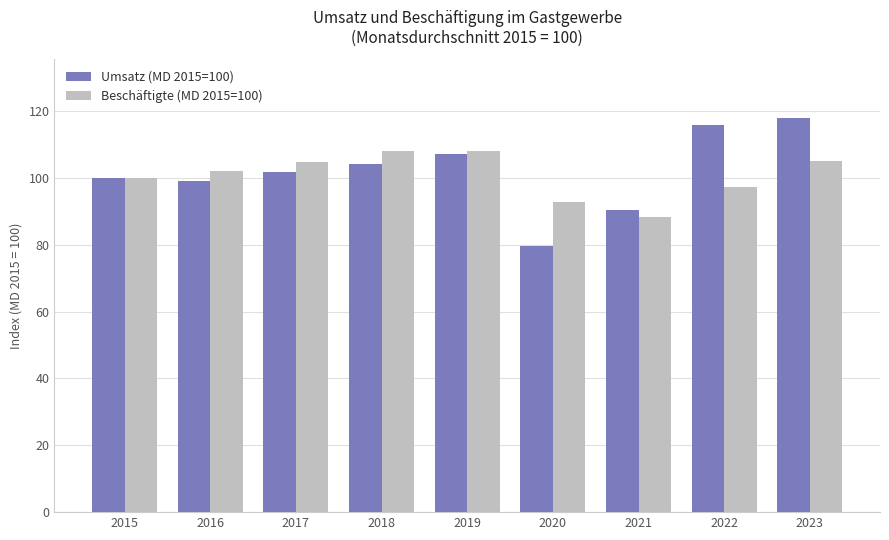

How many distinct data groups are displayed?

2